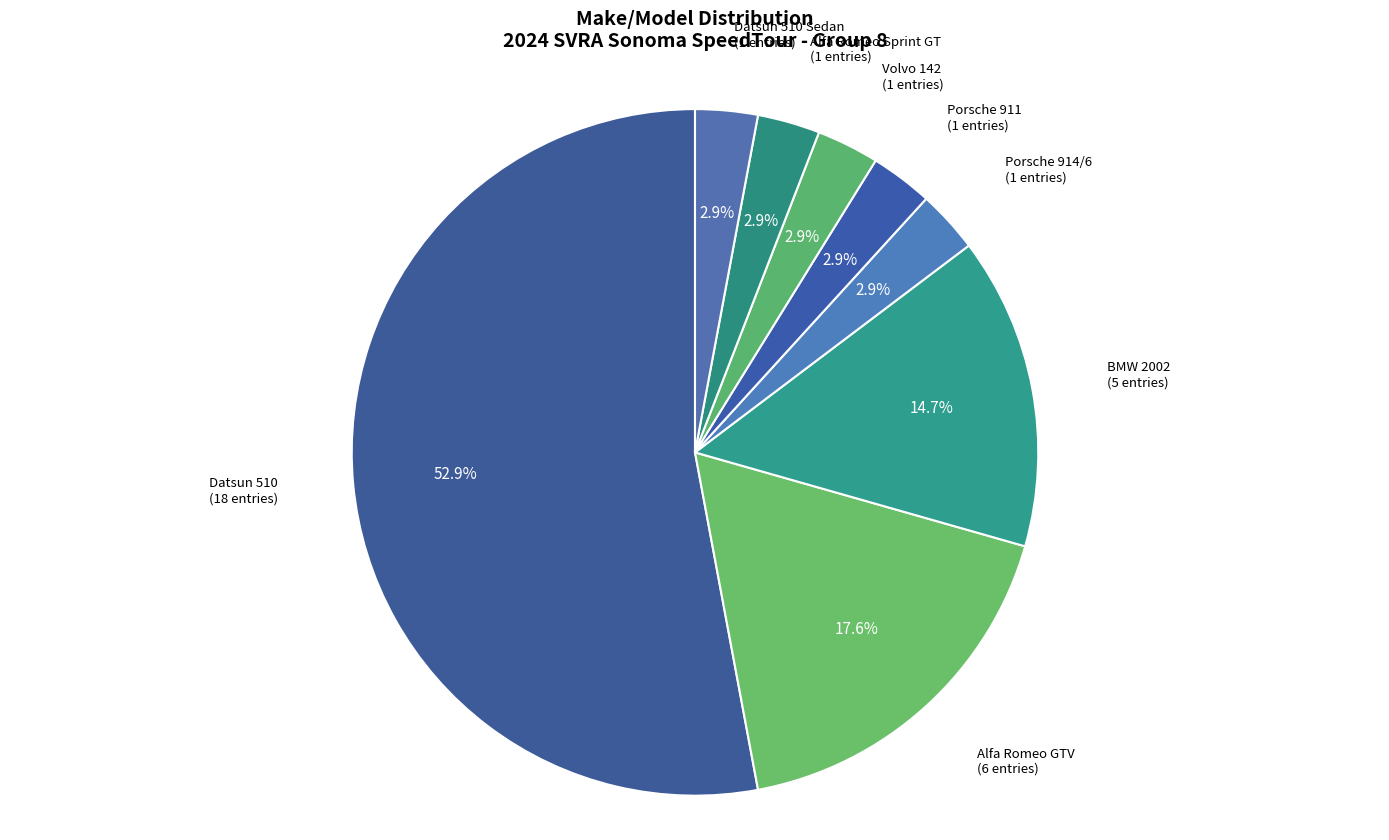

To the nearest percent, what is the average slice percentage?

12%